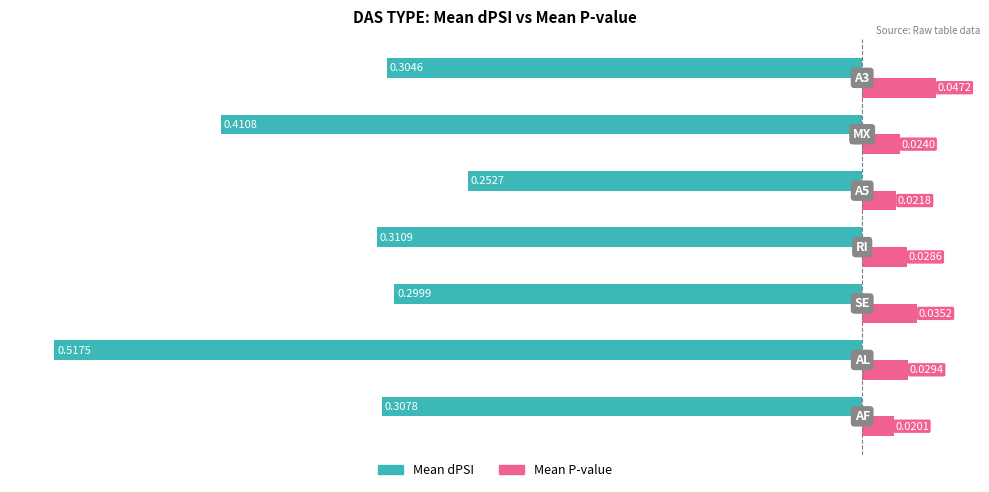

Which series has the widest spread of values?

Mean dPSI